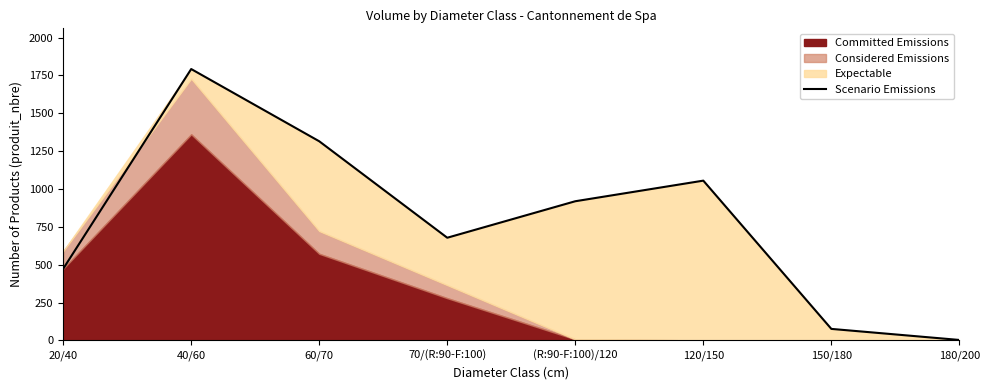

What is the sum of all values?

6311